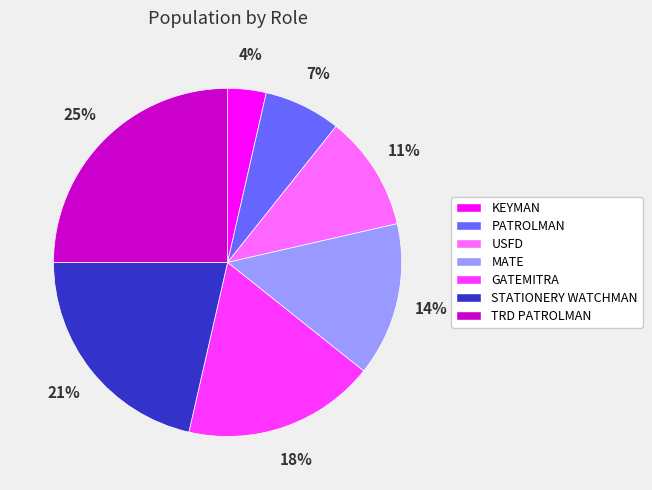

To the nearest percent, what is the average slice percentage?

14%